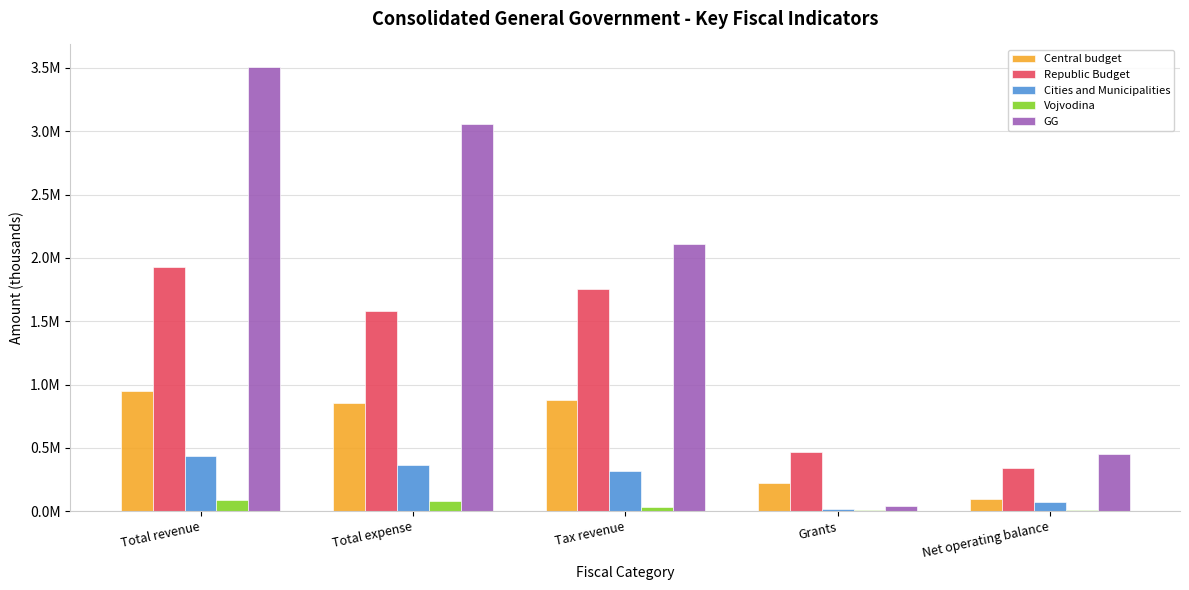

What is the label of the 3rd bar from the right?

Tax revenue